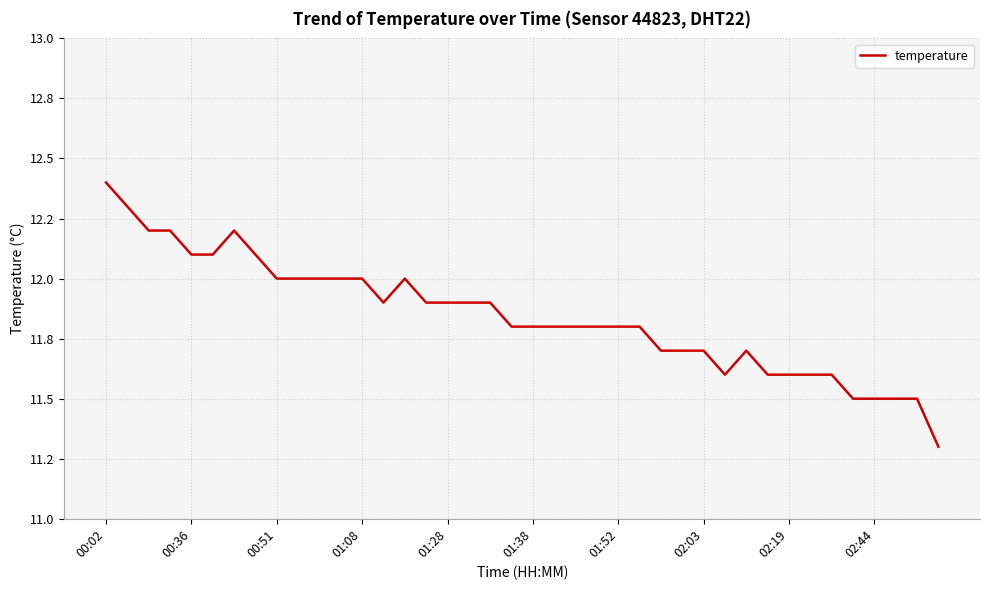

Rank the categories by value from lowest to highest.

39, 35, 36, 37, 38, 29, 31, 32, 33, 34, 26, 27, 28, 30, 19, 20, 21, 22, 23, 24, 25, 13, 15, 16, 17, 18, 02:19, 02:44, 10, 11, 12, 14, 01:28, 01:38, 02:03, 00:51, 01:08, 01:52, 00:36, 00:02